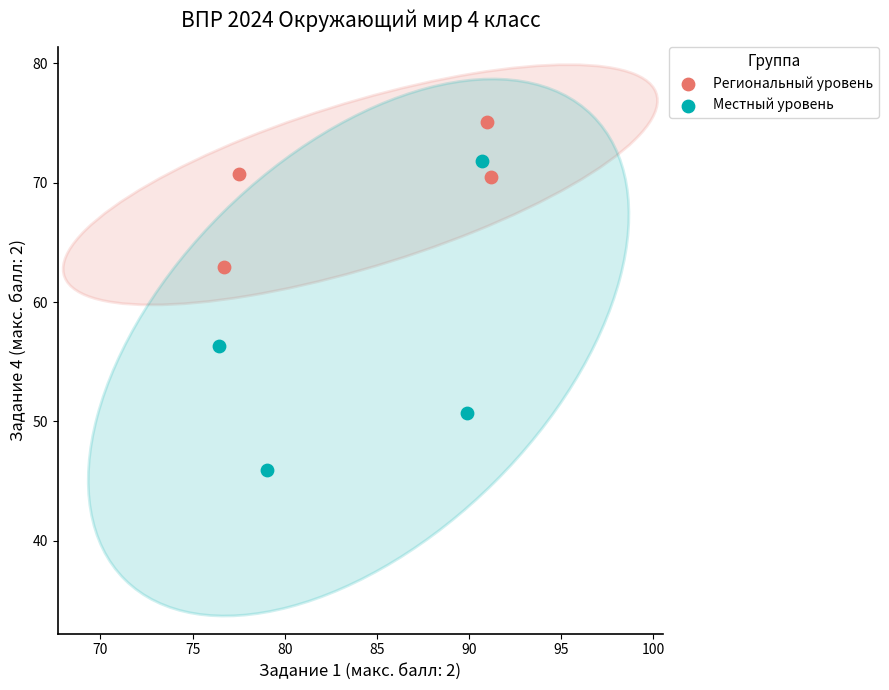

Which series contains the highest Y value?

Региональный уровень